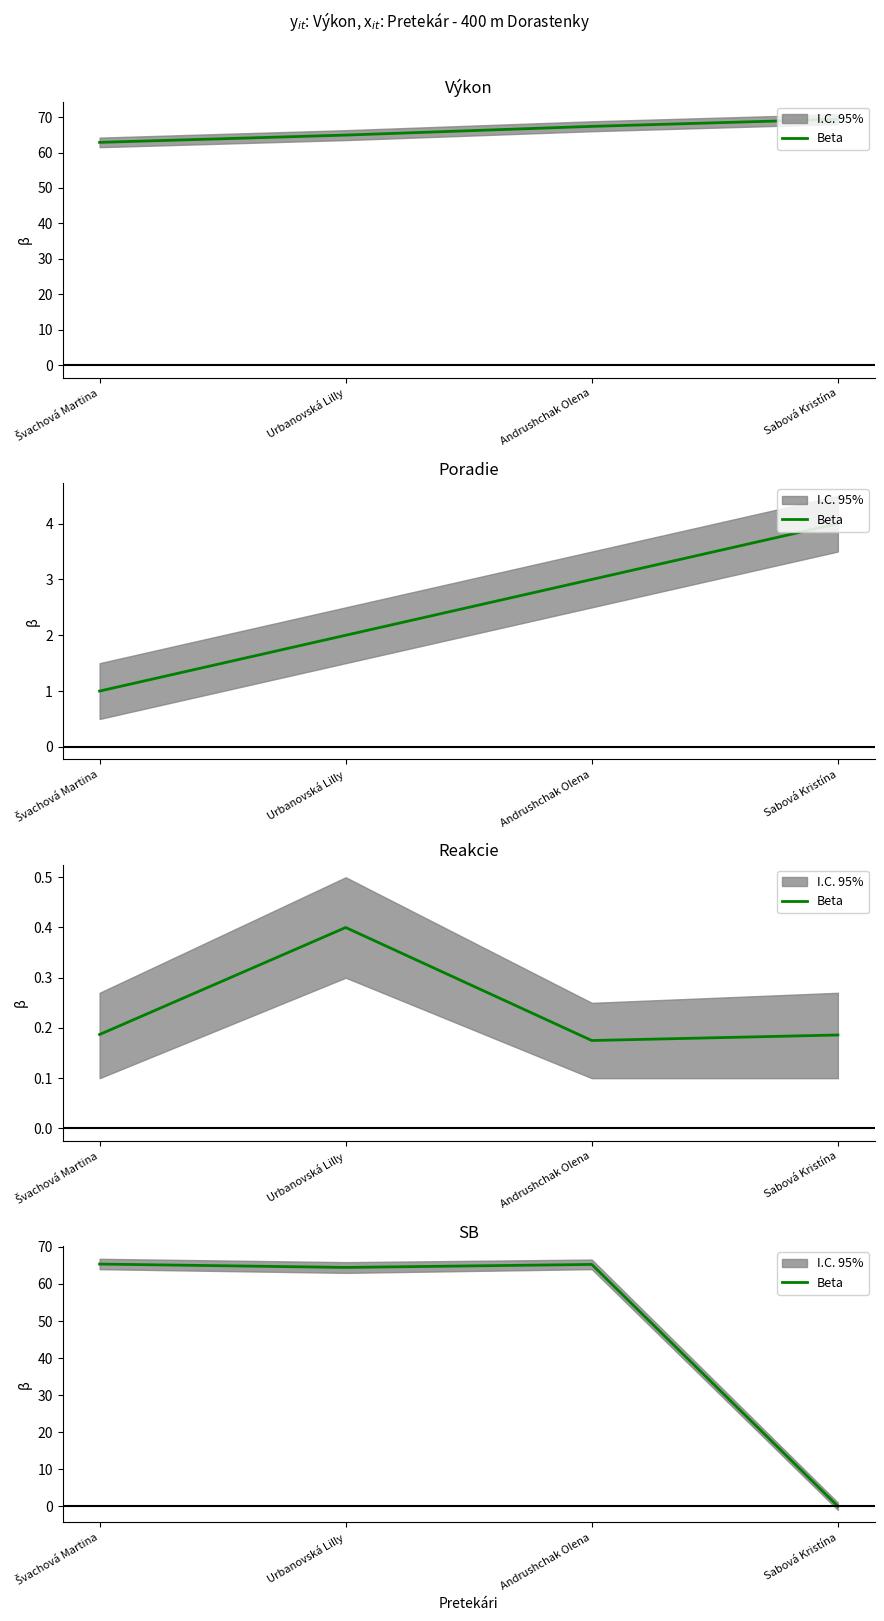

How many values are below 65?

2